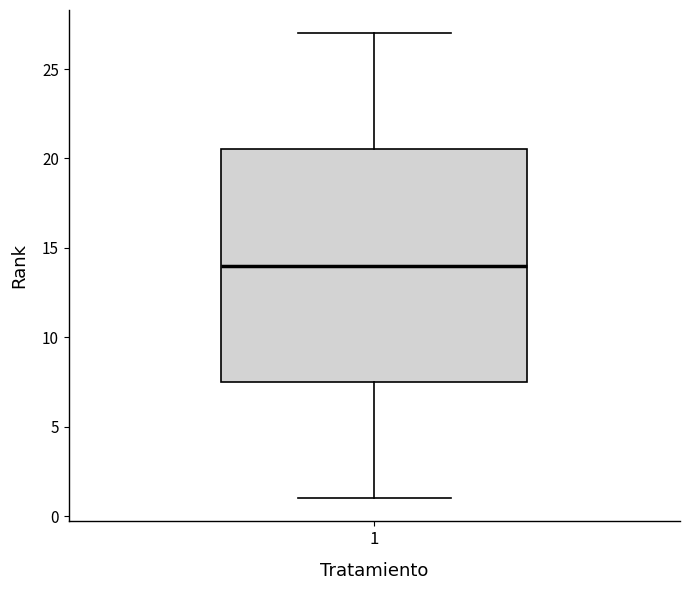

Read this box plot against the y-axis: the position of the median line, the range covered by the box, and the ends of both whiskers. The values are not printed on the chart, so give them approximately, as read against the axis.

median 14.0, box 7.5 to 20.5, whiskers 1.0 to 27.0